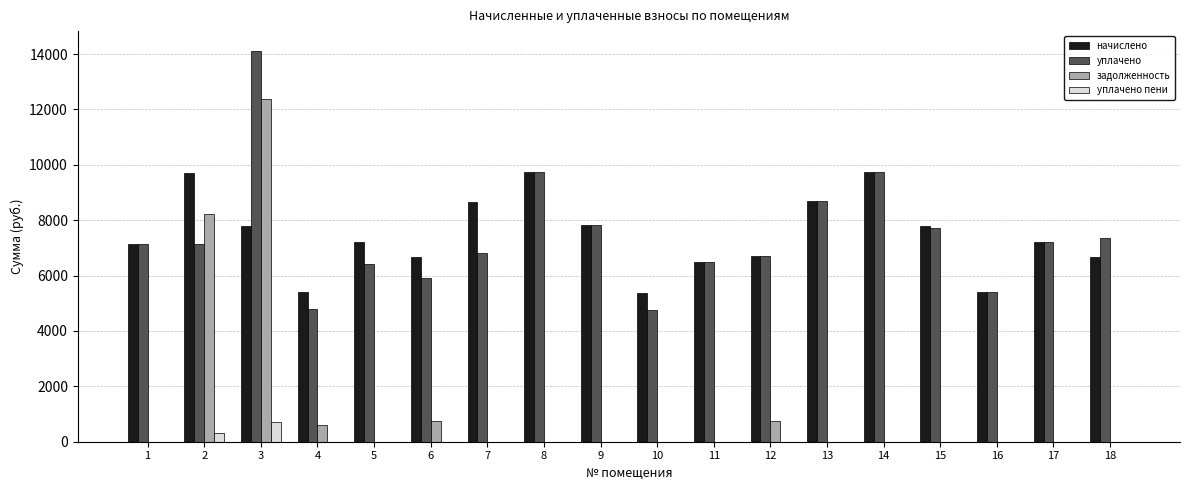

What is the sum of all уплачено values?

133985.5